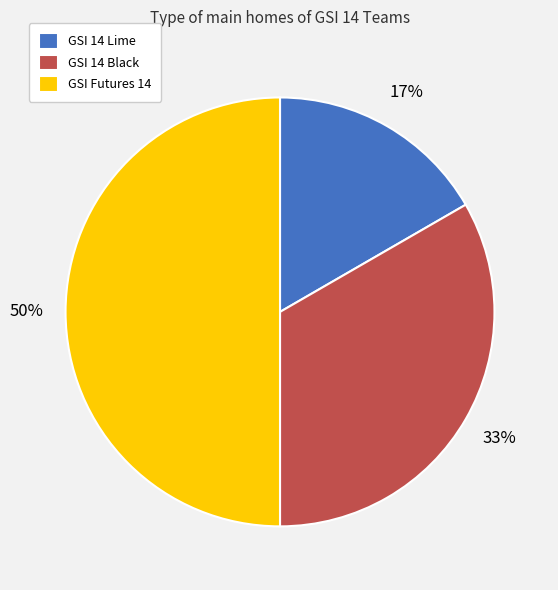

To the nearest percent, what percentage of the pie is GSI 14 Black?

33%